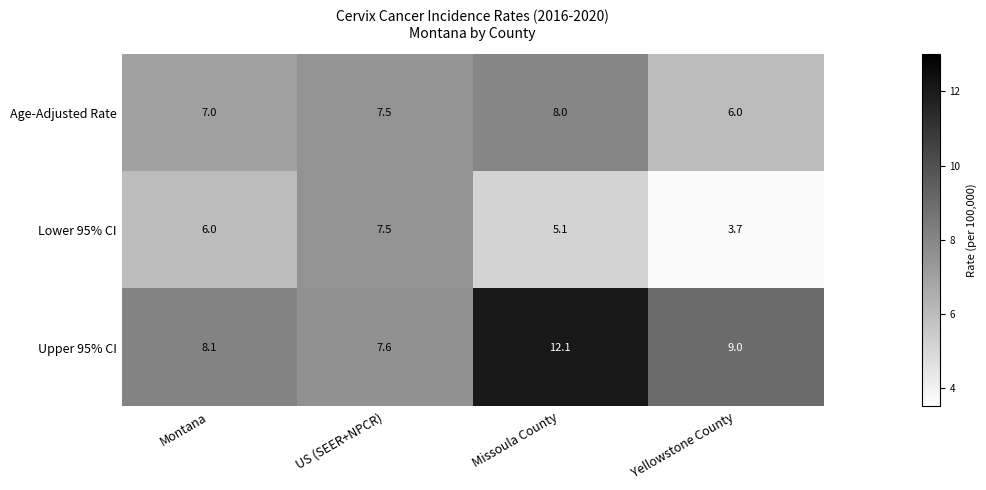

At how many categories does at least one series exceed 4?

4